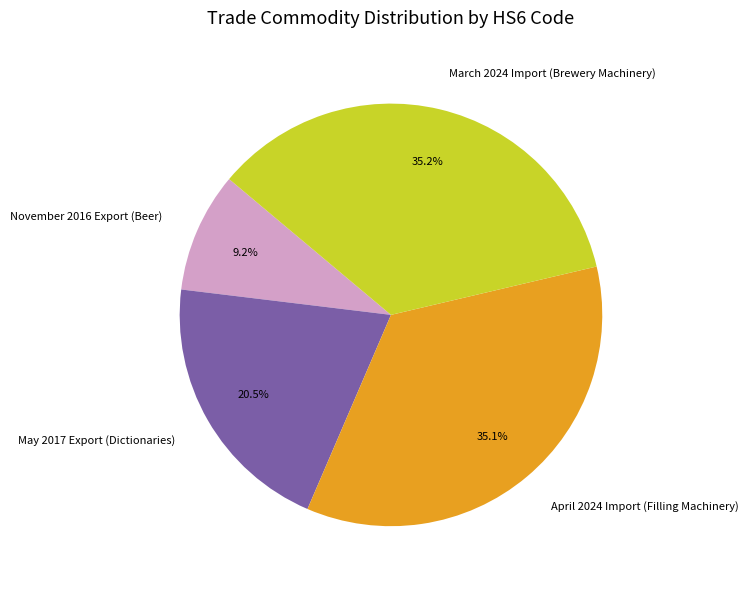

Does November 2016 Export (Beer) represent more than half of the total?

No